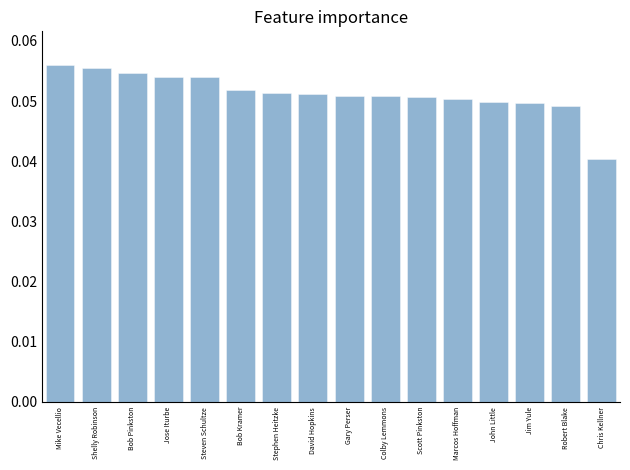

The value at John Little is 0.1. True or false?

False